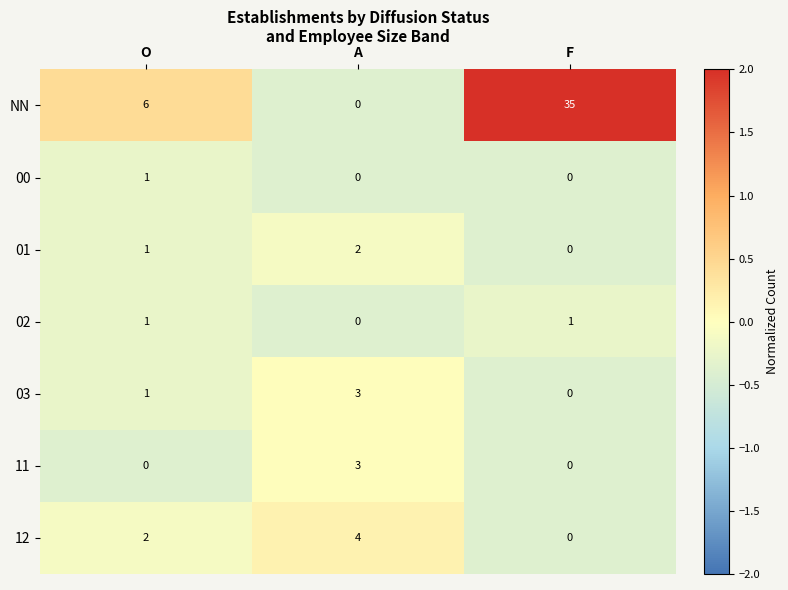

Which series changed the most between O and F?

NN